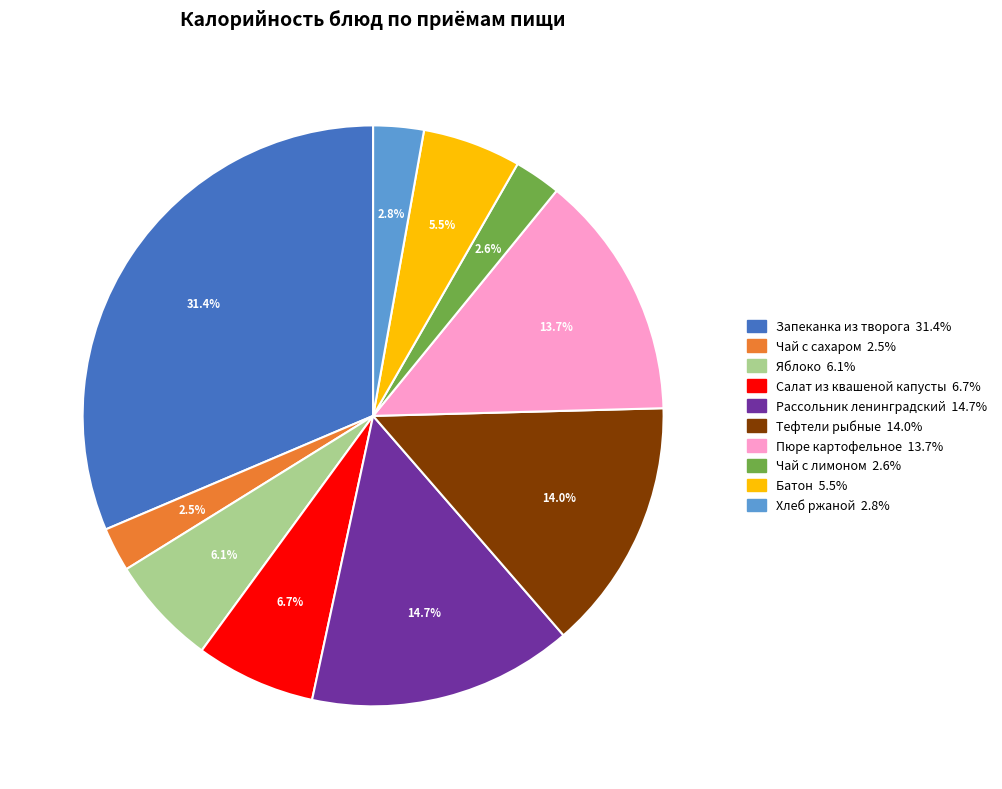

Is there a majority slice in this chart?

No